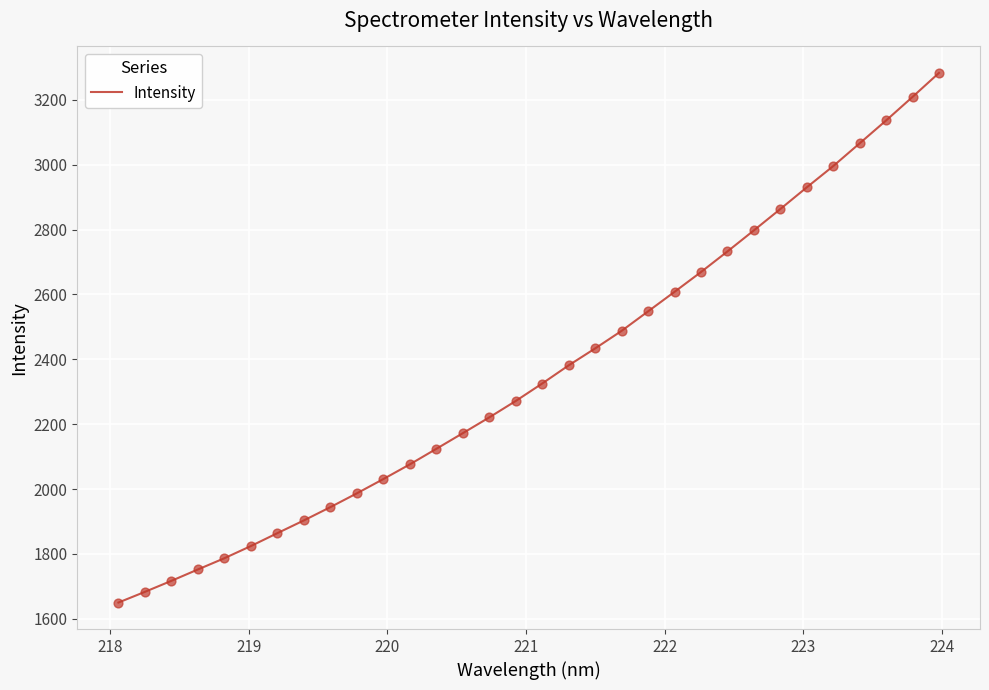

What is the smallest value displayed?

1649.8